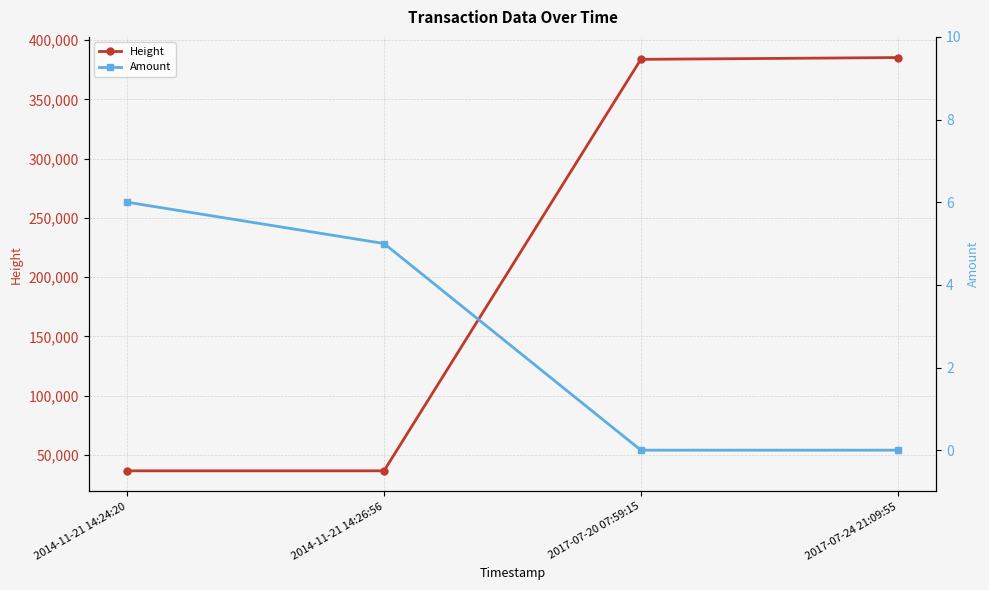

What is the difference between the second highest and minimum values in the Height series?

347212